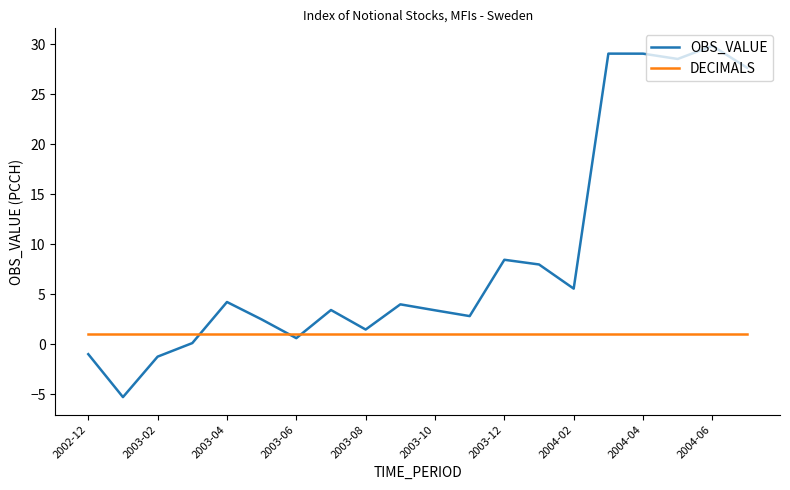

After their last crossing, which series has the higher values: DECIMALS or OBS_VALUE?

OBS_VALUE